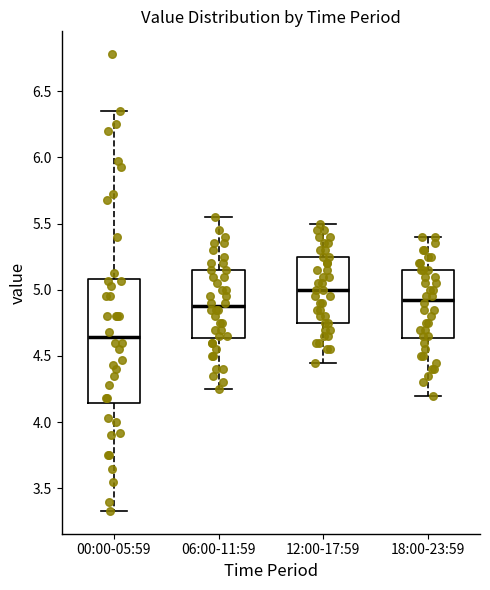

Which box is the tallest, from its lower edge to its upper edge?

00:00-05:59